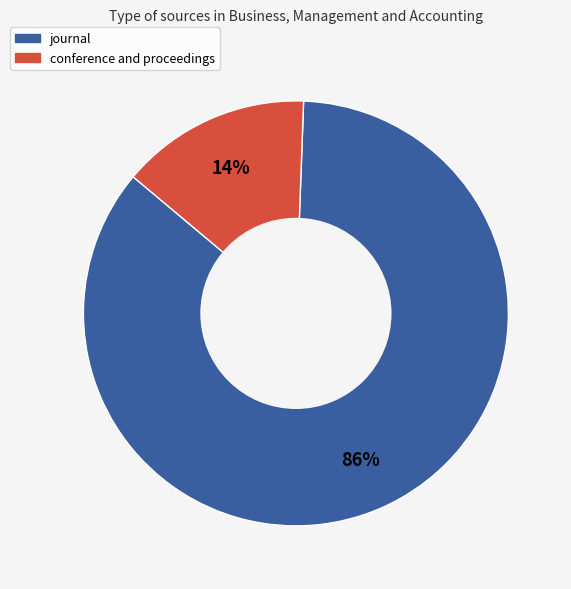

To the nearest percent, what portion does conference and proceedings represent?

14%